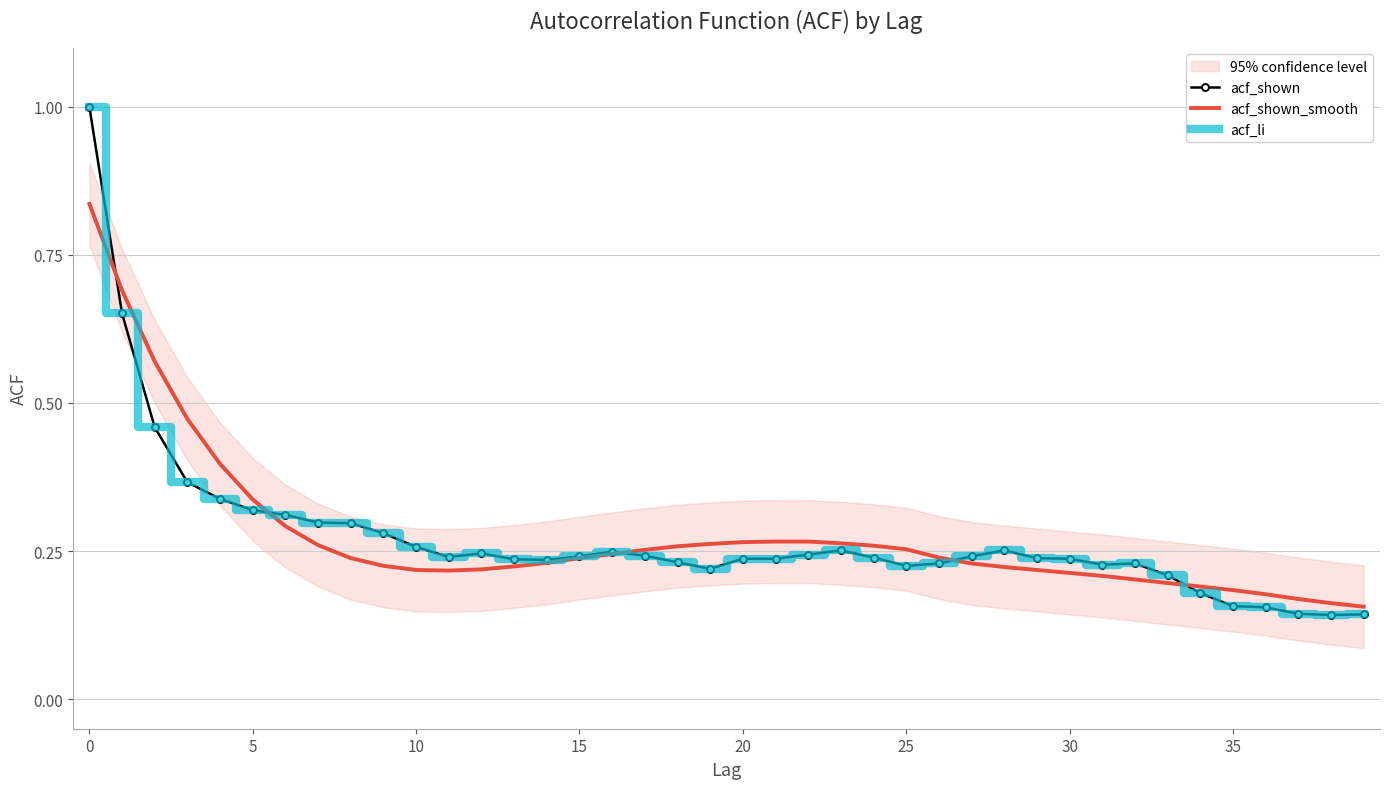

How many intersections are there between acf_shown and acf_shown_smooth?

5